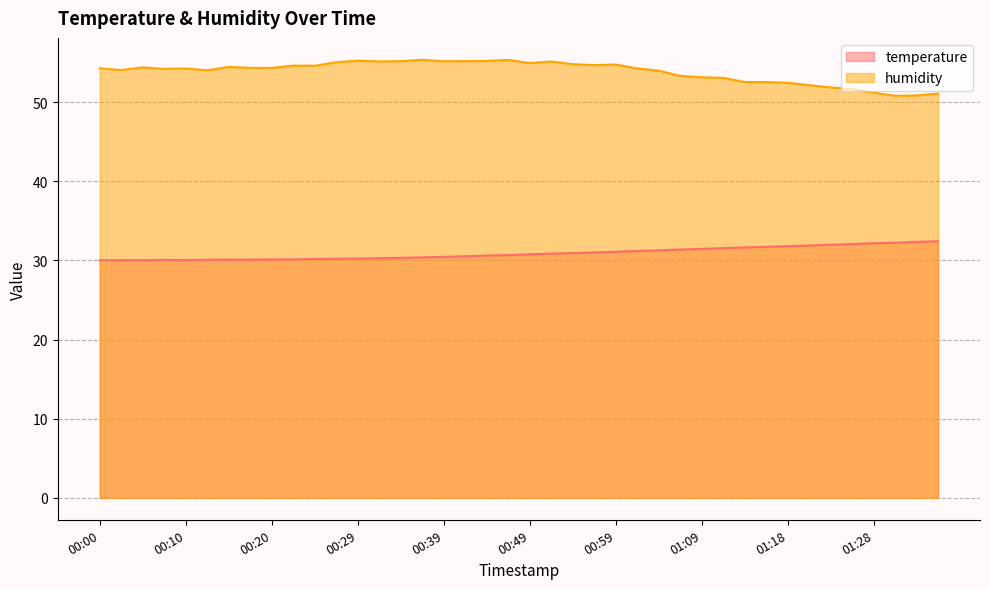

Reading left to right, extract all data points from this chart.

temperature: 30.0	30.0	30.0	30.1	30.0	30.1	30.1	30.1	30.1	30.1	30.2	30.2	30.2	30.3	30.3	30.4	30.4	30.5	30.6	30.7	30.8	30.9	30.9	31.0	31.1	31.2	31.3	31.4	31.5	31.5	31.6	31.7	31.8	31.9	32.0	32.1	32.2	32.2	32.3	32.4
humidity: 54.3	54.0	54.4	54.2	54.2	54.0	54.4	54.3	54.3	54.6	54.6	55.0	55.2	55.1	55.2	55.3	55.1	55.2	55.2	55.3	54.9	55.1	54.8	54.7	54.7	54.2	54.0	53.3	53.1	53.1	52.5	52.5	52.4	52.1	51.9	51.6	51.2	50.8	50.8	51.1